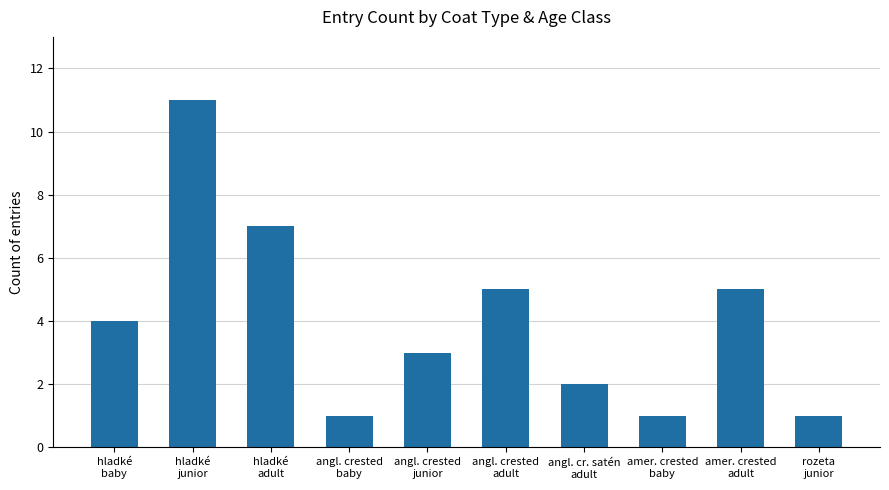

Reading right to left, list all the values displayed in this chart.

rozeta
junior=1	amer. crested
adult=5	amer. crested
baby=1	angl. cr. satén
adult=2	angl. crested
adult=5	angl. crested
junior=3	angl. crested
baby=1	hladké
adult=7	hladké
junior=11	hladké
baby=4